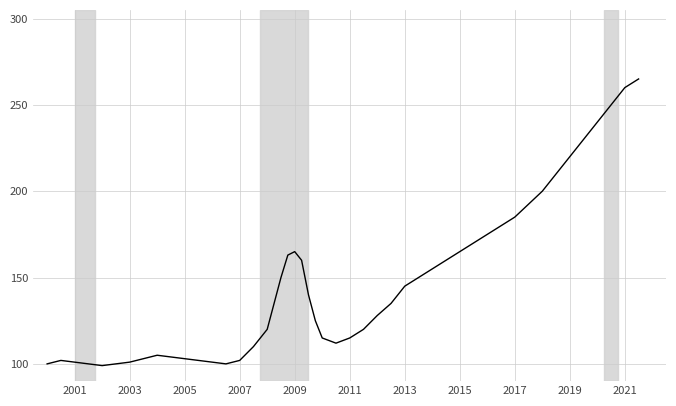

What is the difference between the maximum and minimum values?

166